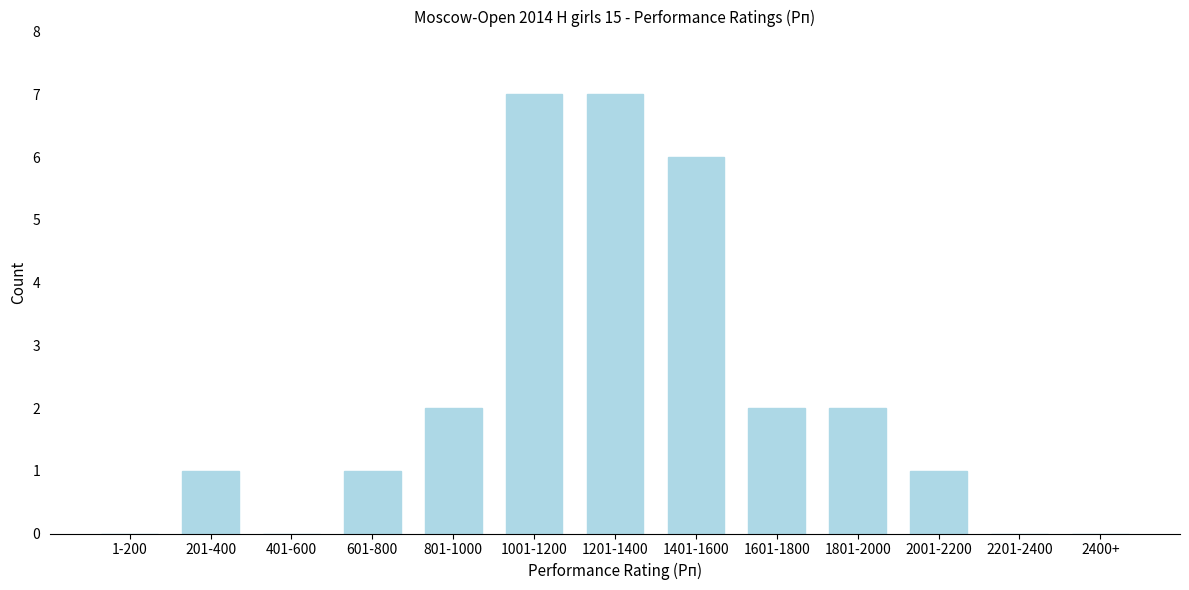

Reading left to right, extract all data points from this chart.

1-200=0	201-400=1	401-600=0	601-800=1	801-1000=2	1001-1200=7	1201-1400=7	1401-1600=6	1601-1800=2	1801-2000=2	2001-2200=1	2201-2400=0	2400+=0